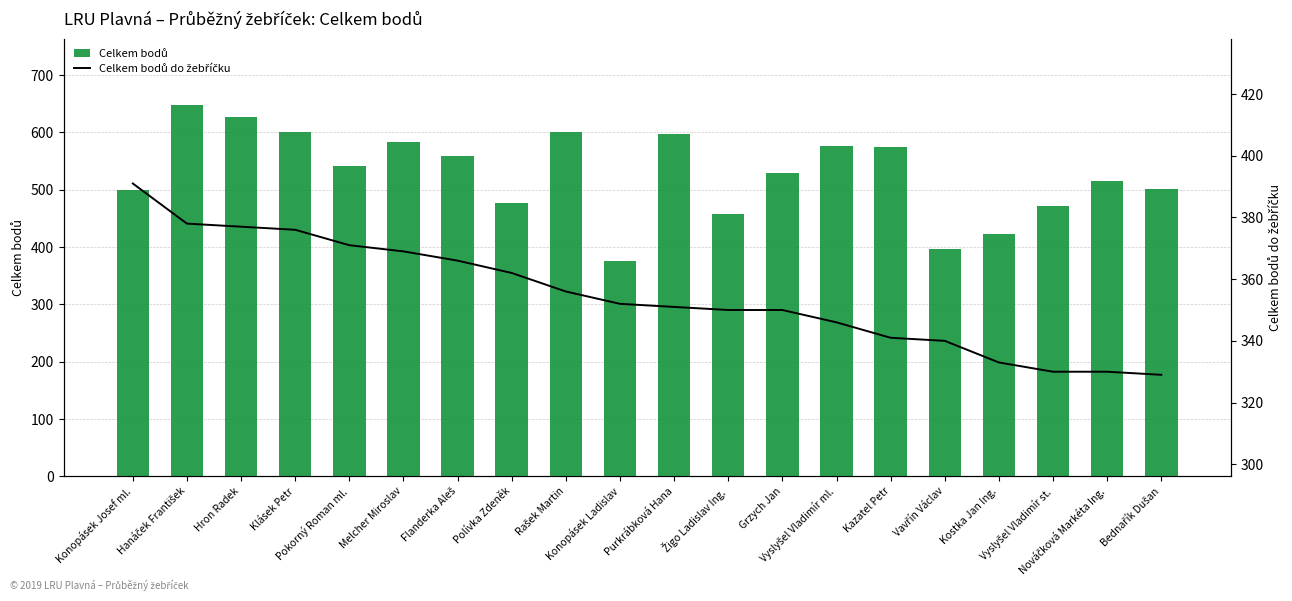

At which category does the chart reach its minimum across all series?

Bednařík Dušan